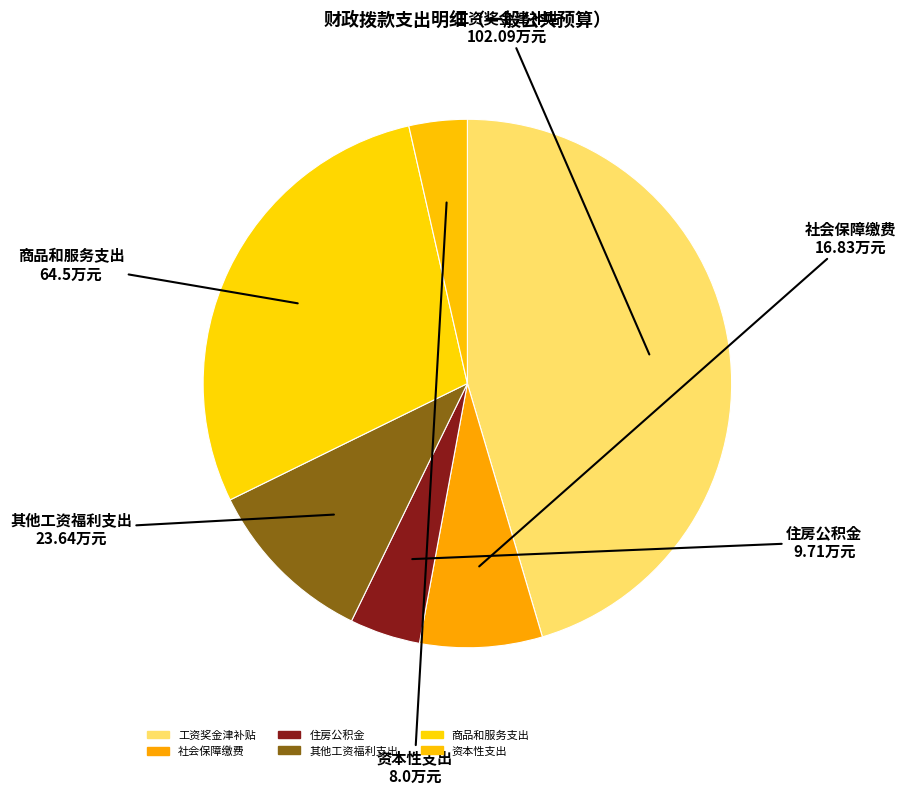

Count the number of slices in the pie.

6